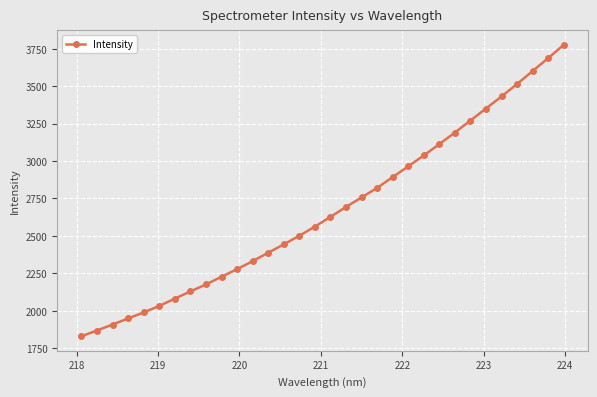

What is the value of the 9th point from the left?

2175.7